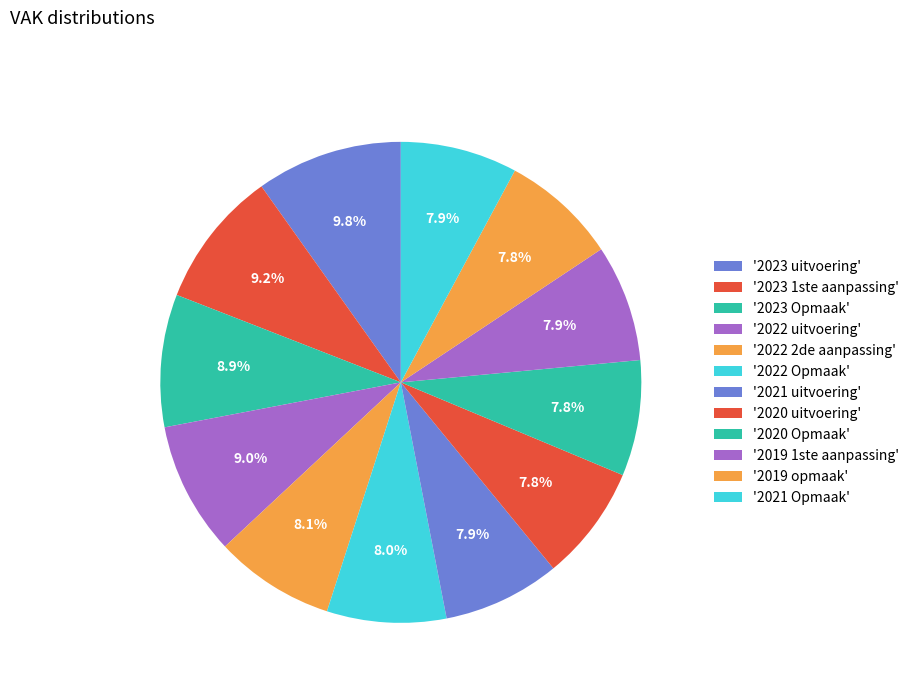

Is there a majority slice in this chart?

No